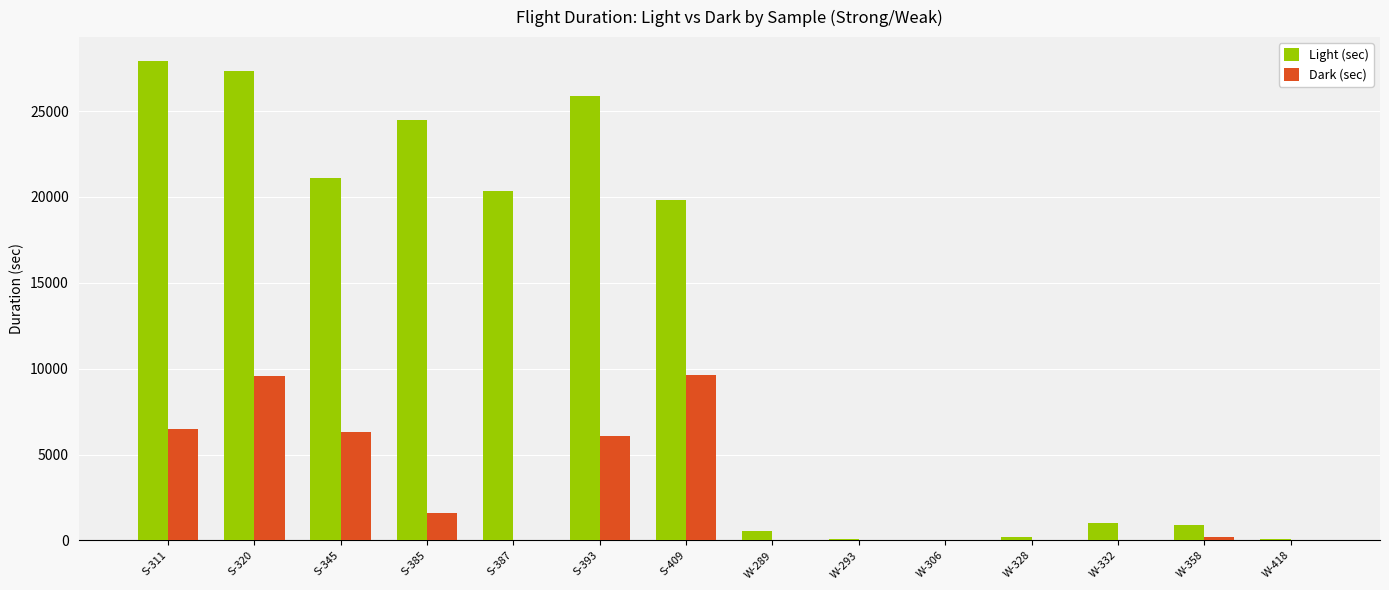

True or false: Light (sec) has a value of 20333.7 at S-387.

True